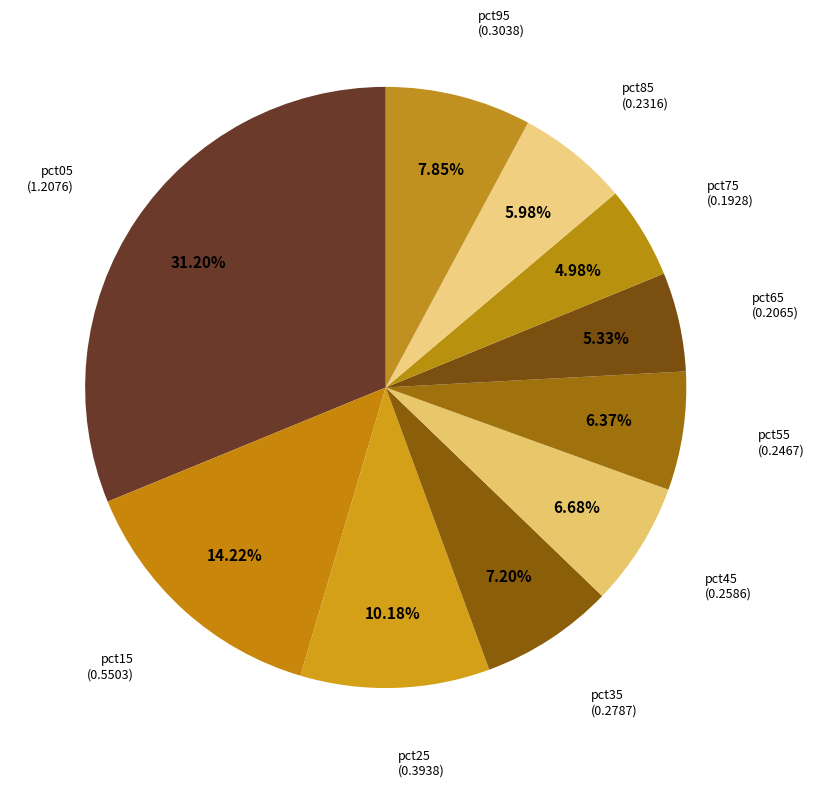

Which slice is the largest?

pct05